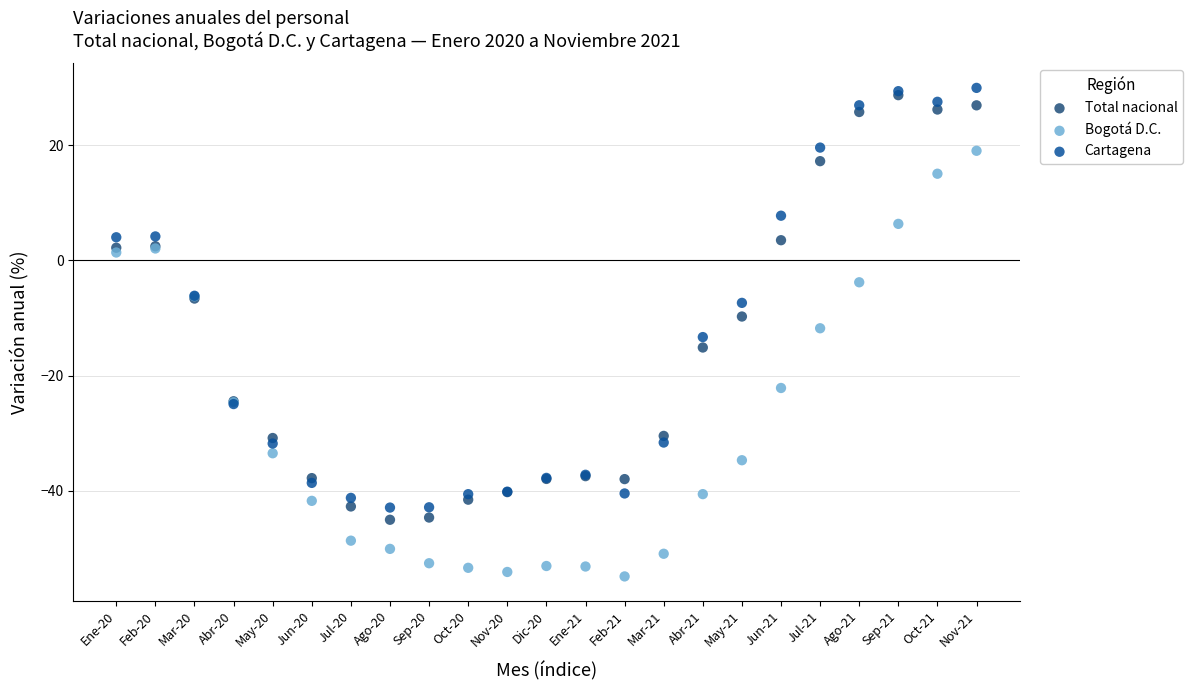

Which series reaches the minimum Y coordinate?

Bogotá D.C.